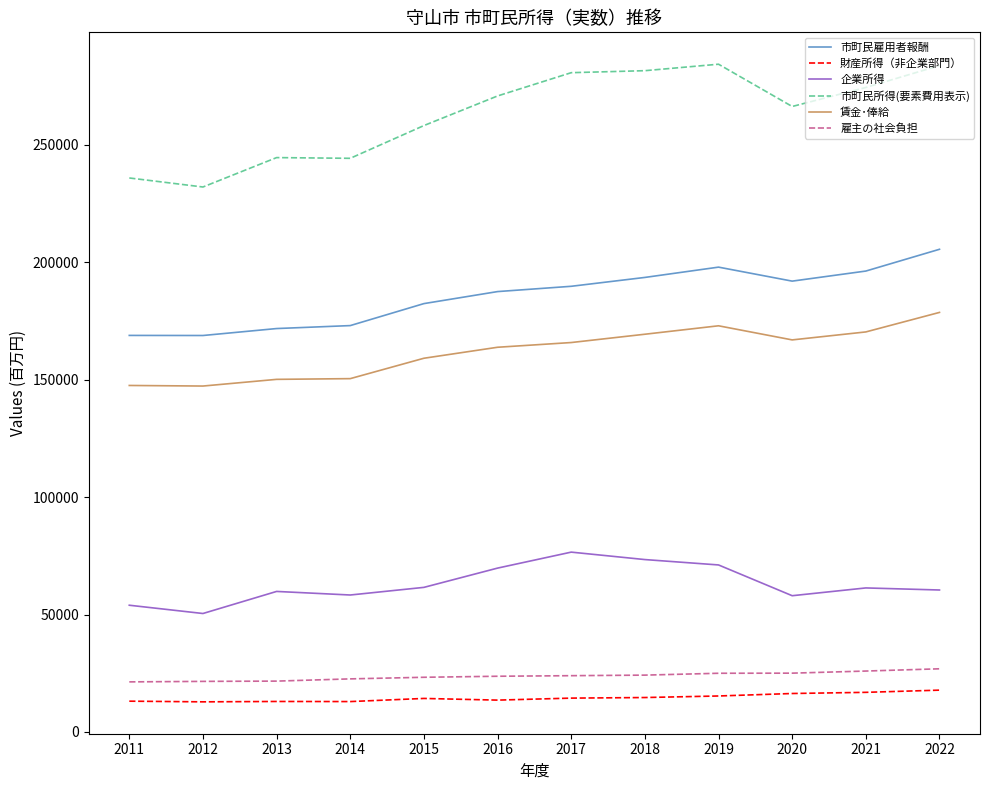

List the series in order of their peak value, lowest first.

財産所得（非企業部門）, 雇主の社会負担, 企業所得, 賃金･俸給, 市町民雇用者報酬, 市町民所得(要素費用表示)